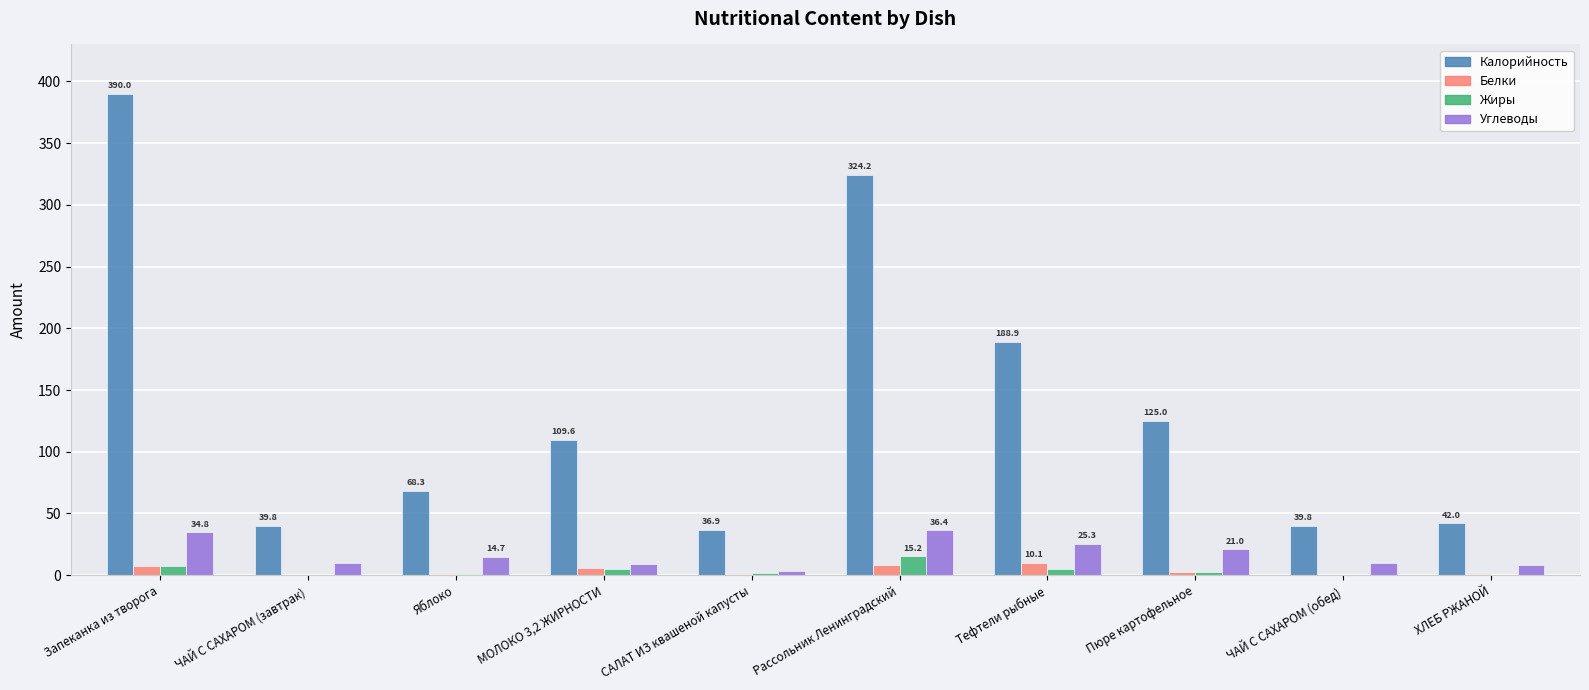

Which series has the largest total across all categories?

Калорийность